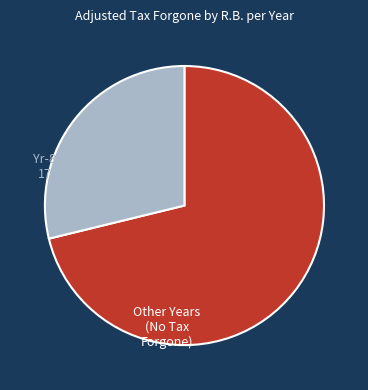

Does any single category account for the majority?

Yes